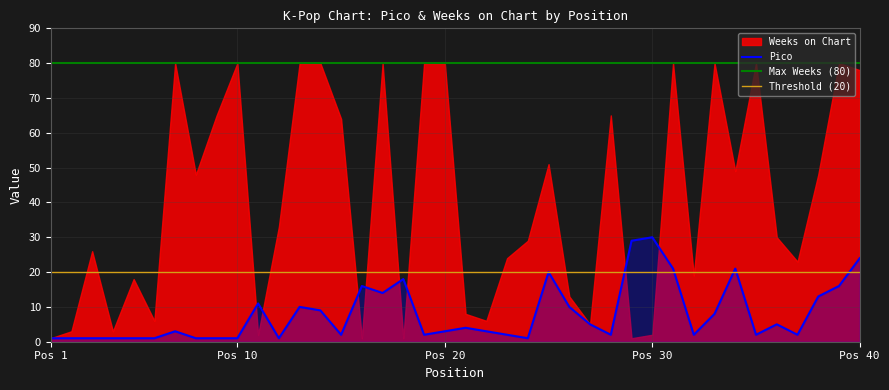

What is the difference between the maximum and minimum values?

29